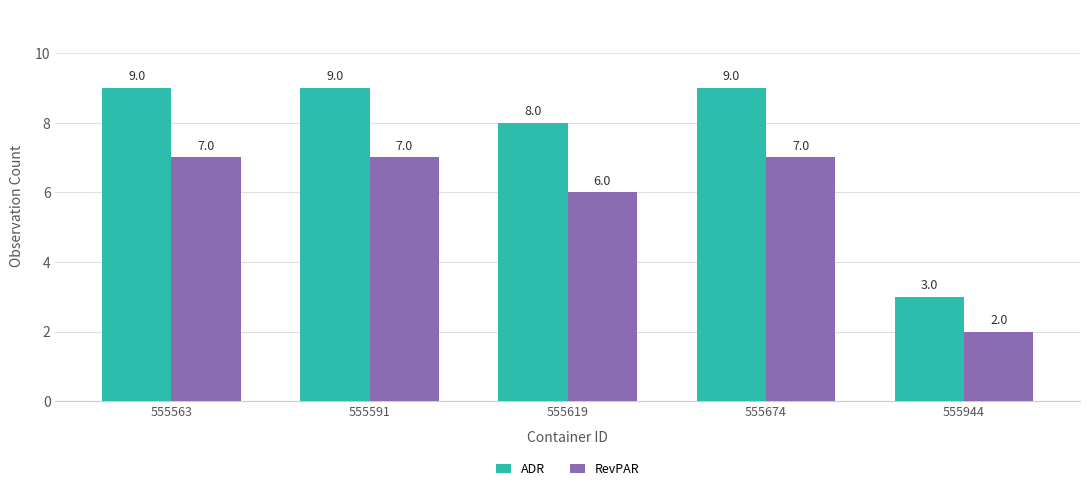

How many values in the RevPAR series are below 7?

2